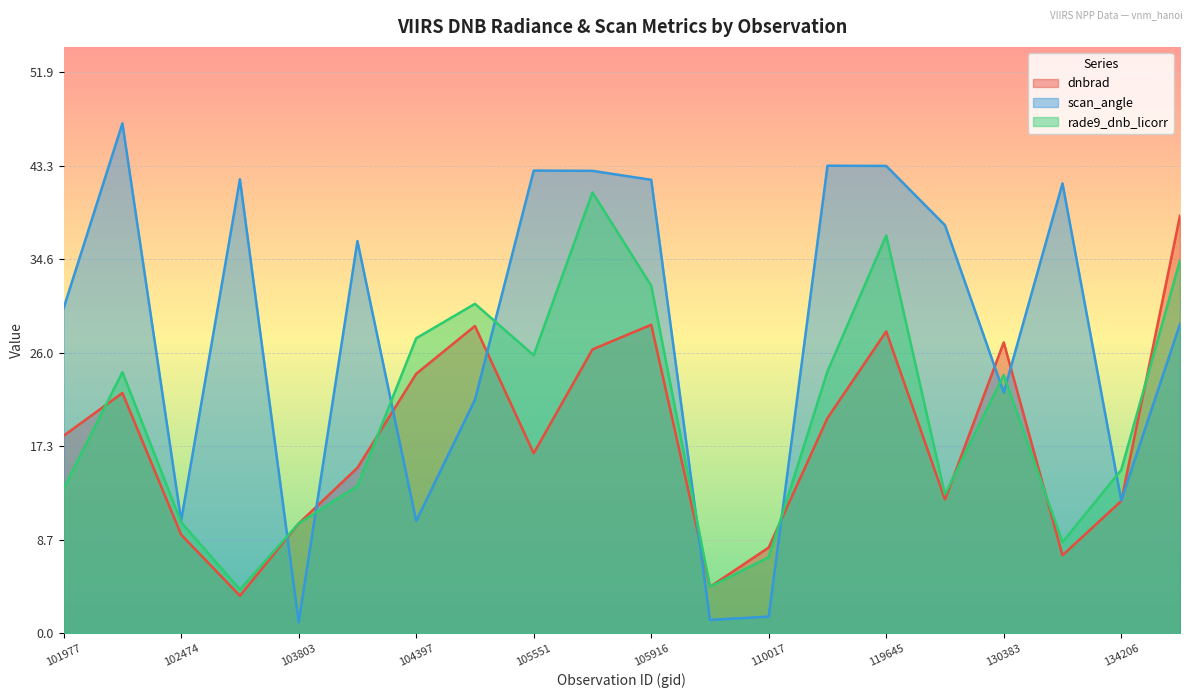

Which series has the largest total across all categories?

scan_angle